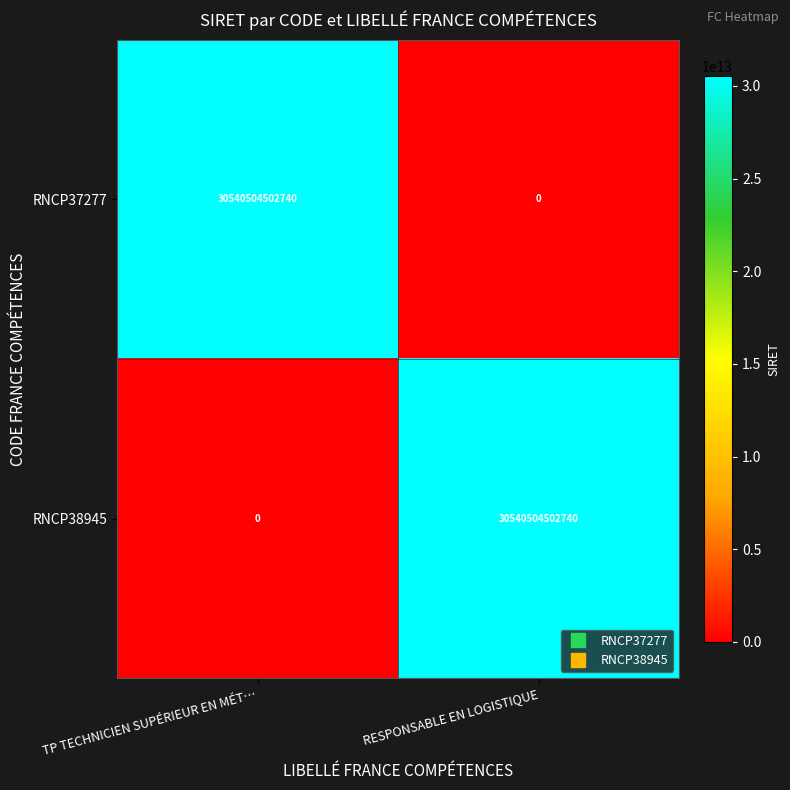

What is the difference between the highest and lowest values at RESPONSABLE EN LOGISTIQUE?

30540504502740